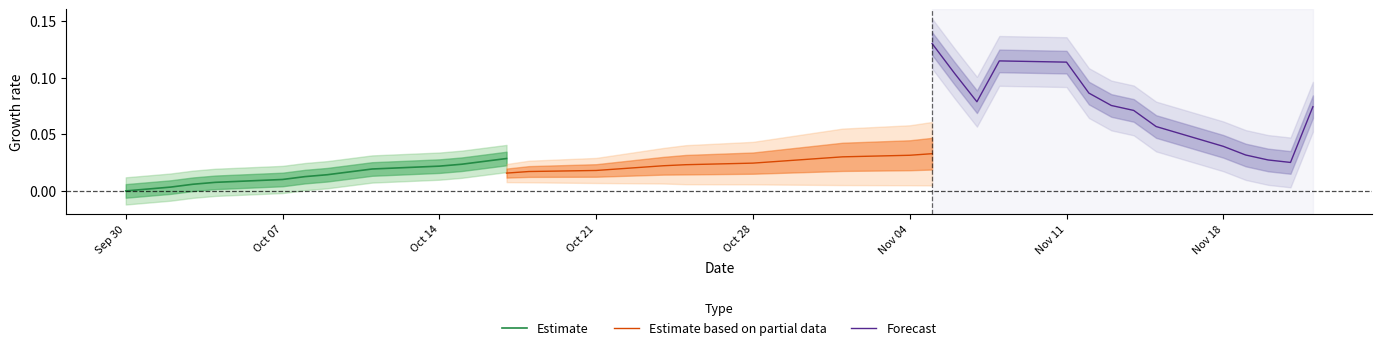

What position from the left is Oct 21?

4